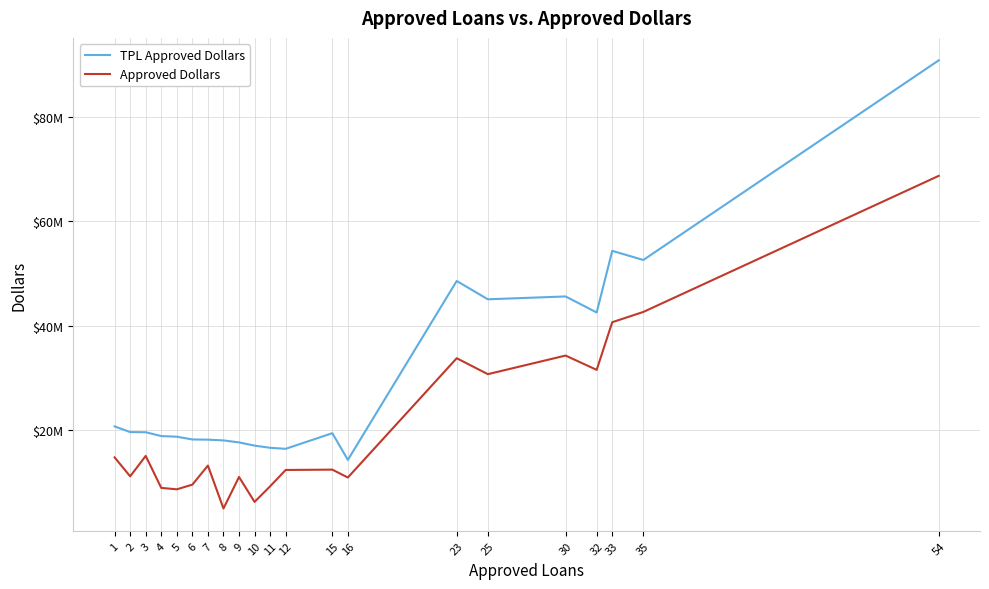

What are all the series names shown in the legend?

TPL Approved Dollars, Approved Dollars